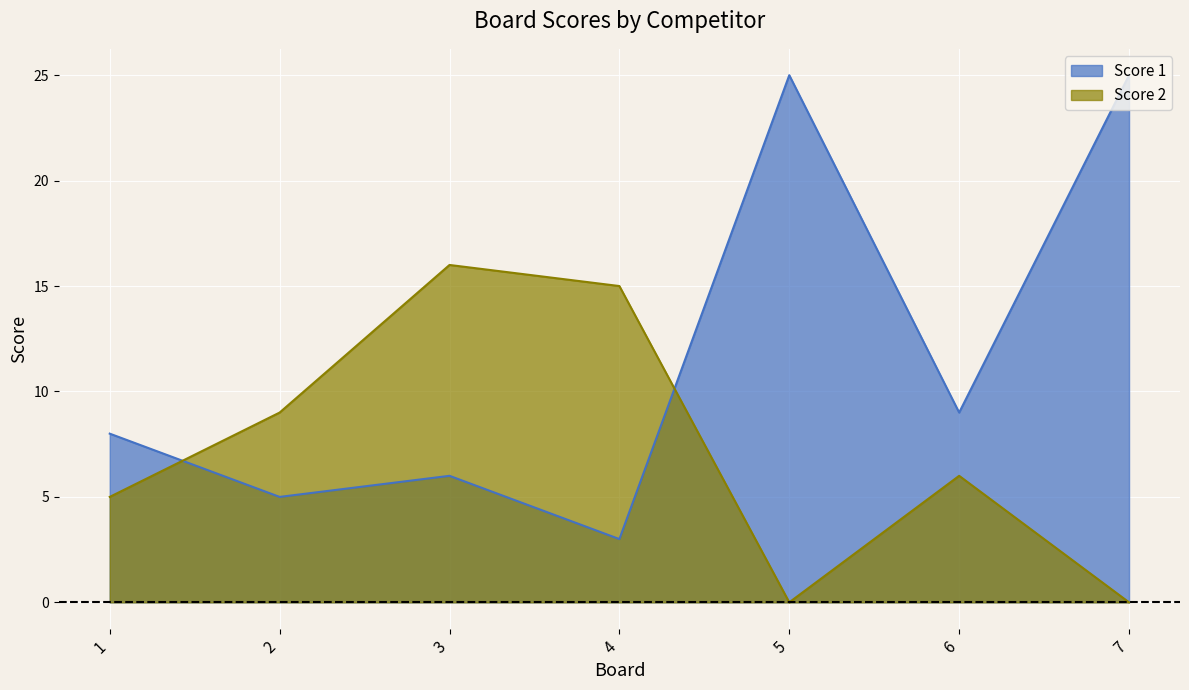

What is the total value across all series at 7?

25